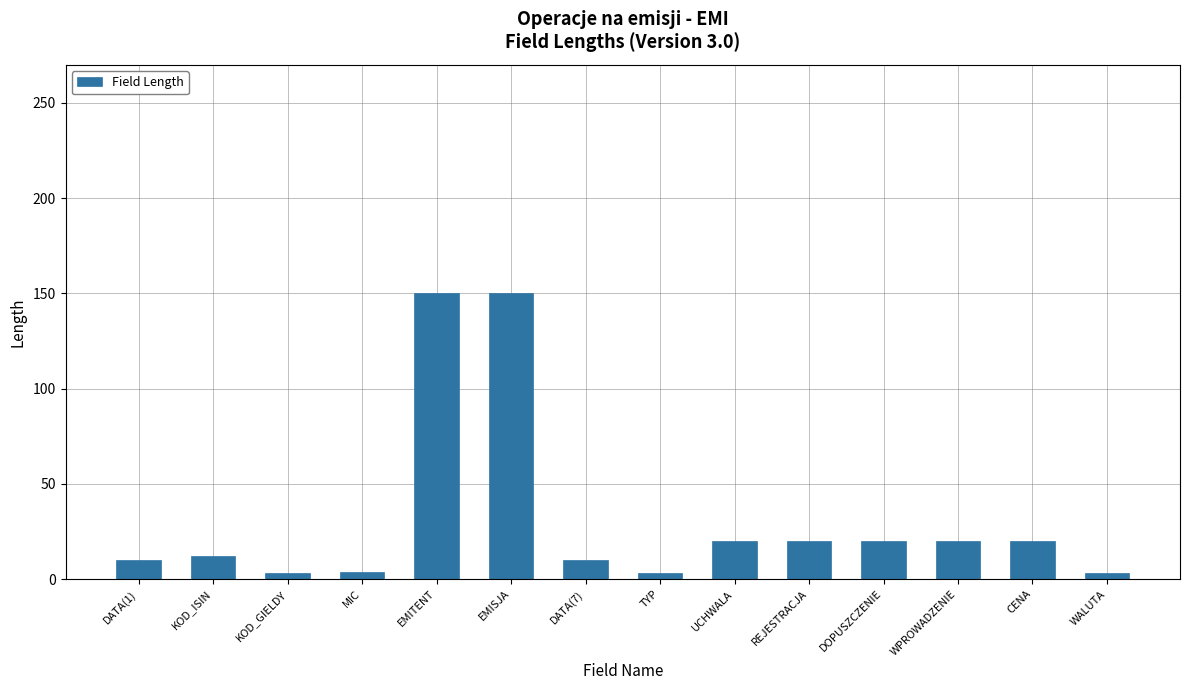

What is the change in value from KOD_GIELDY to CENA?

+17